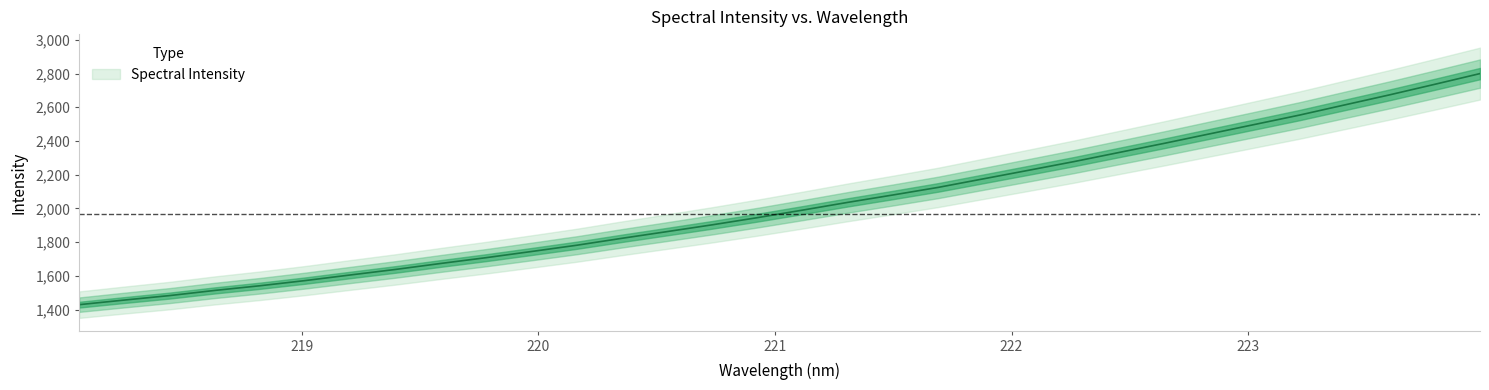

Where is the data nearest to the value 2114?

221.6902